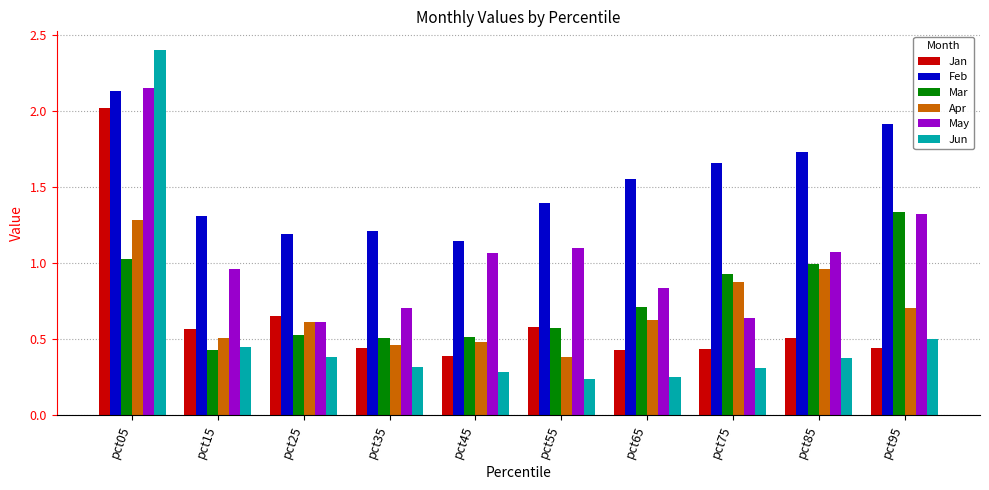

What is the total value across all series at pct65?

4.4